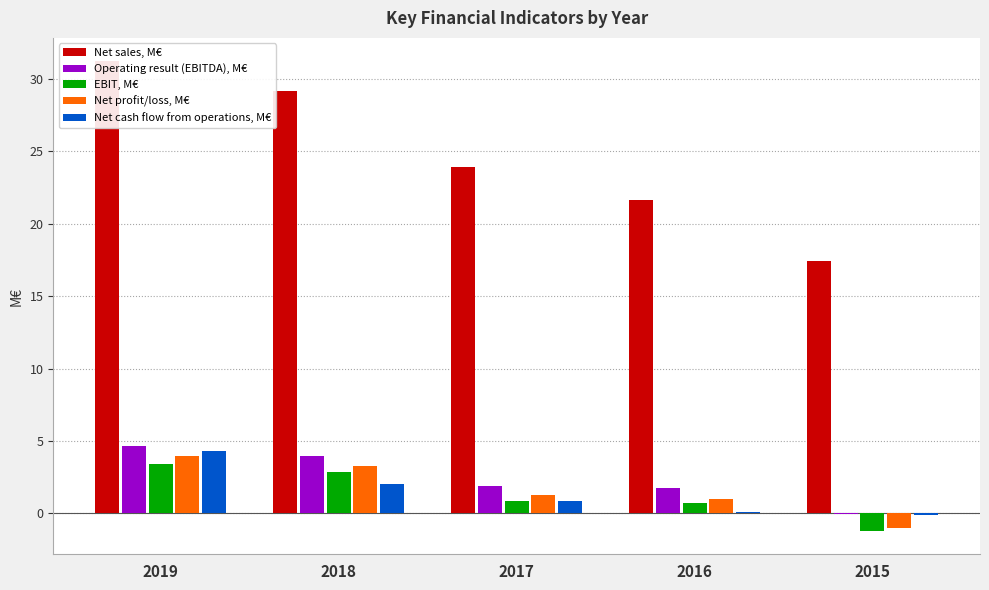

Which category has the lowest value in the Net sales, M€ series?

2015